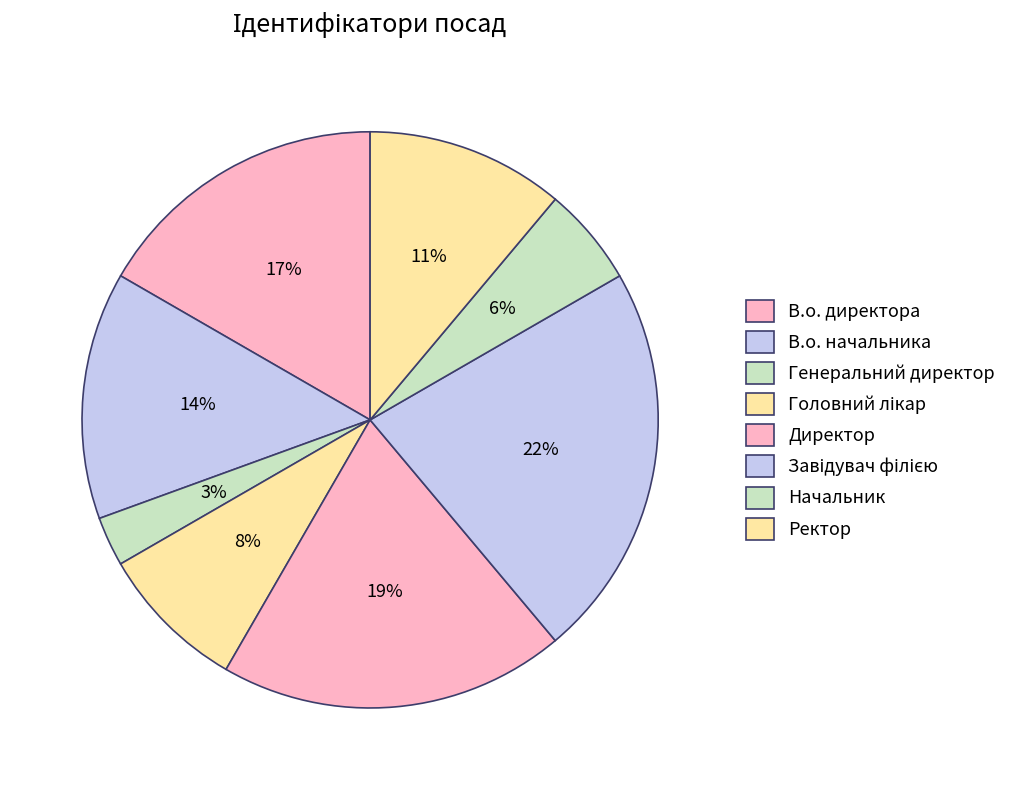

Does any single category account for the majority?

No